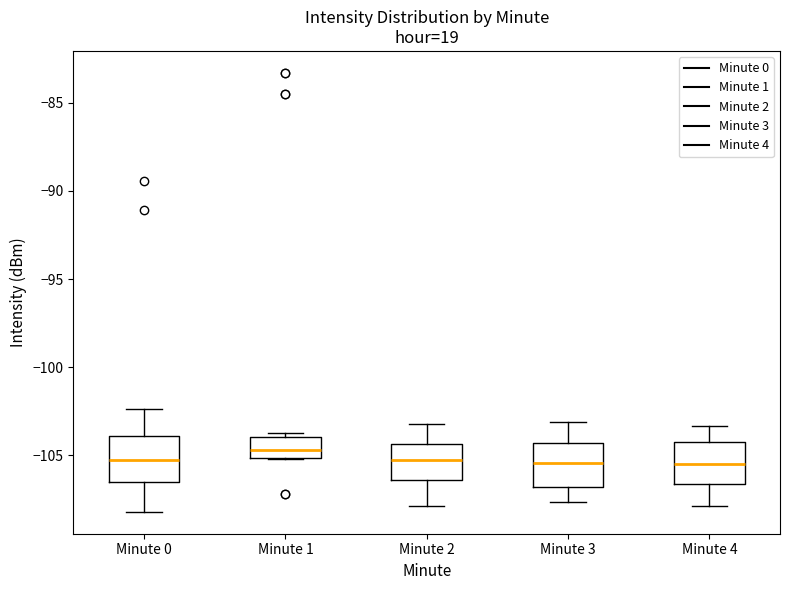

Where does the median line of the box for Minute 3 sit on the y-axis? The values are not printed on the chart, so give them approximately, as read against the axis.

-105.5